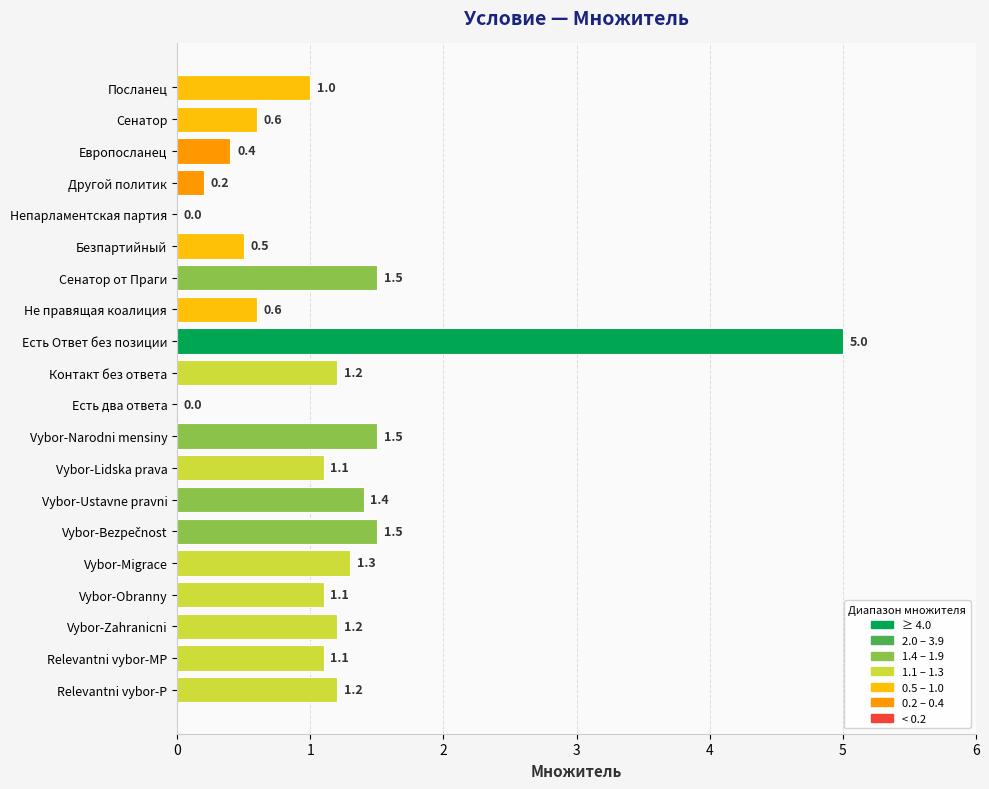

Which has a higher value, Безпартийный or Европосланец?

Безпартийный